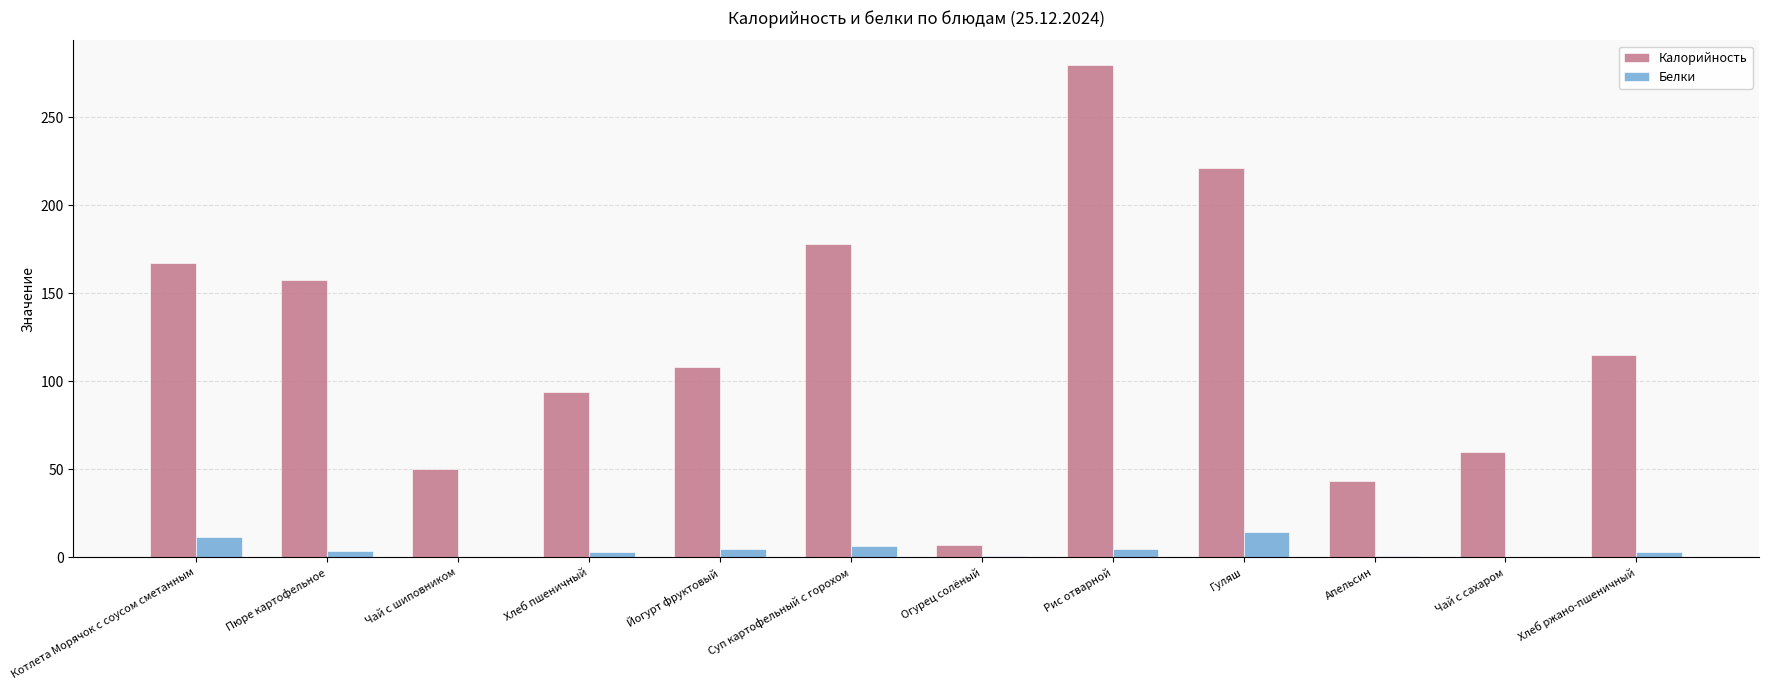

Which series has the largest total across all categories?

Калорийность